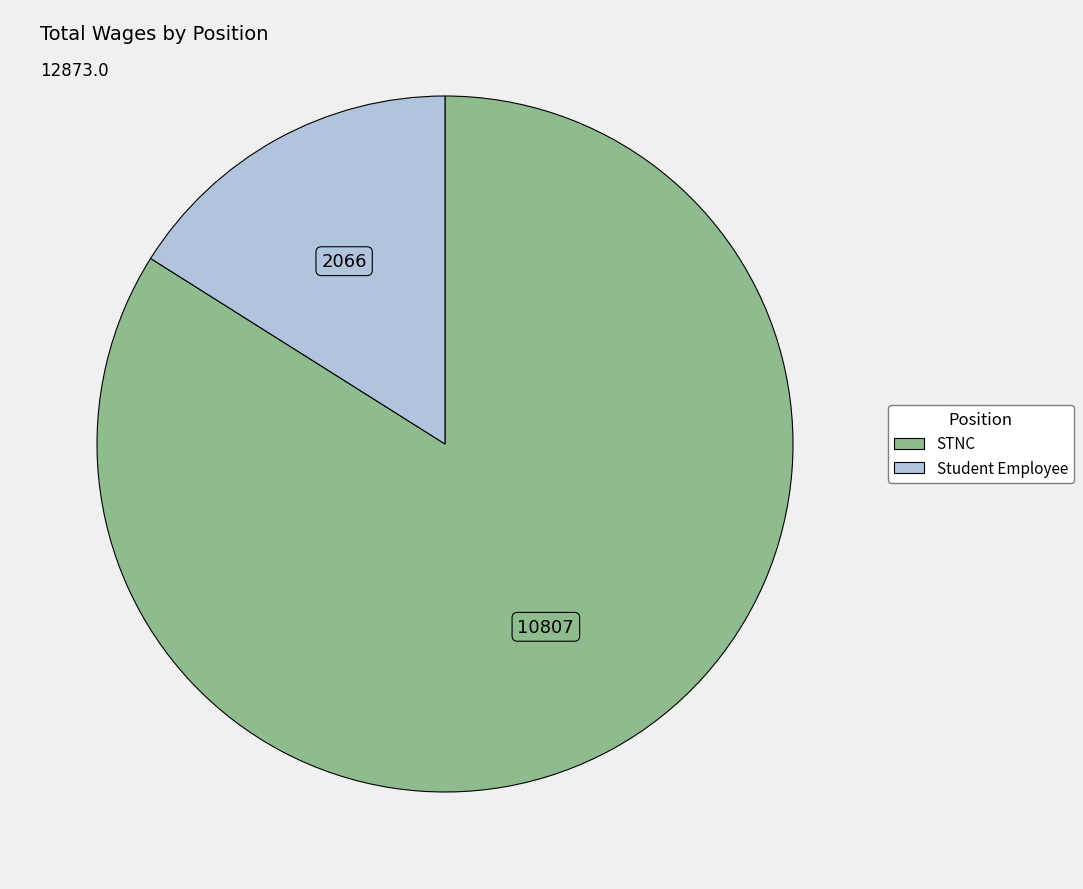

Does any single category account for the majority?

Yes